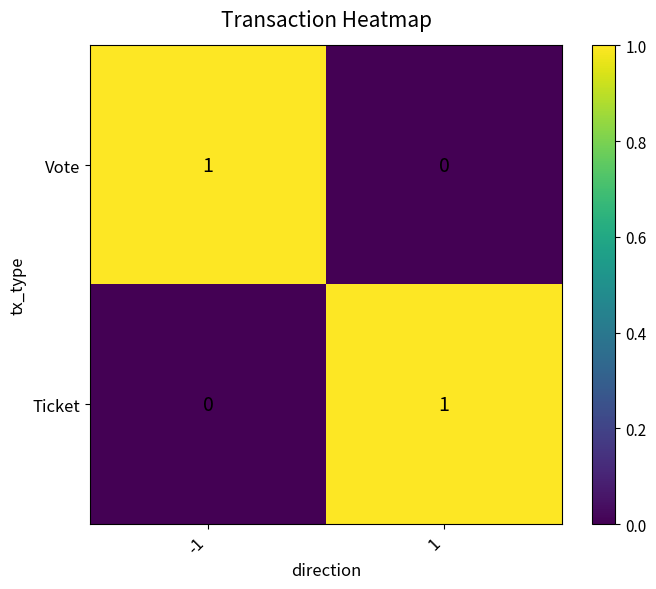

Is the value of Vote at 1 greater than the value of Ticket at 1?

No